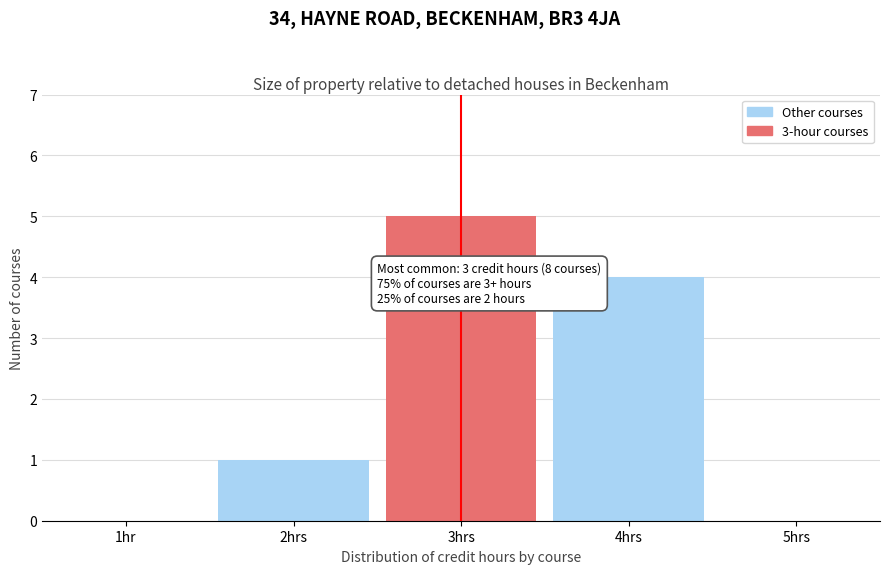

Reading left to right, what are all the values shown in this chart?

1hr=0	2hrs=1	3hrs=5	4hrs=4	5hrs=0